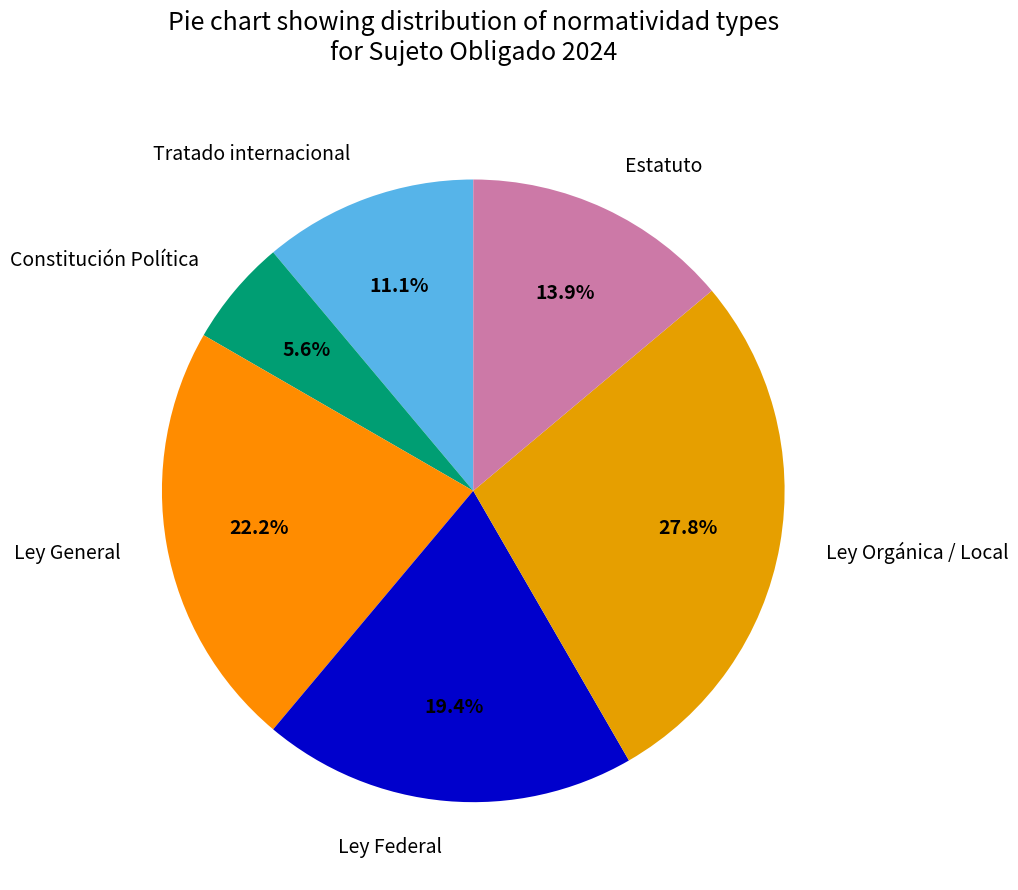

Between Tratado internacional and Ley General, which is larger?

Ley General